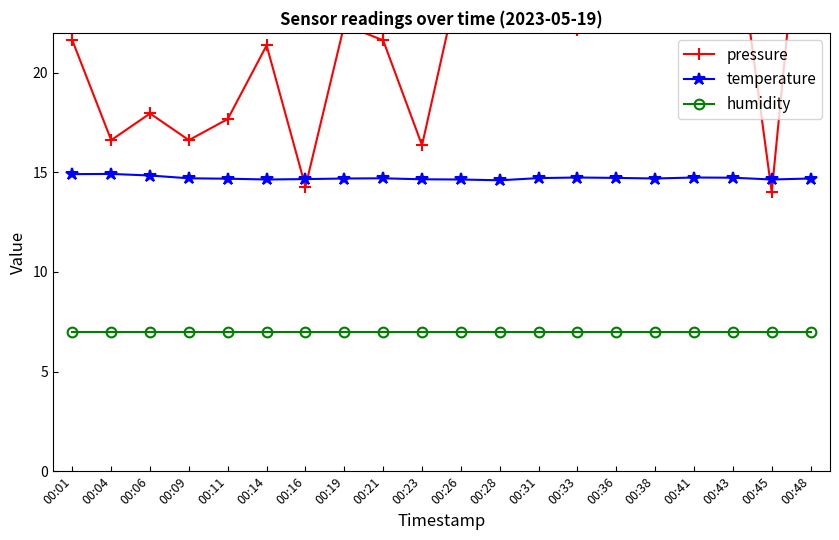

At which label does pressure first exceed 22?

00:19